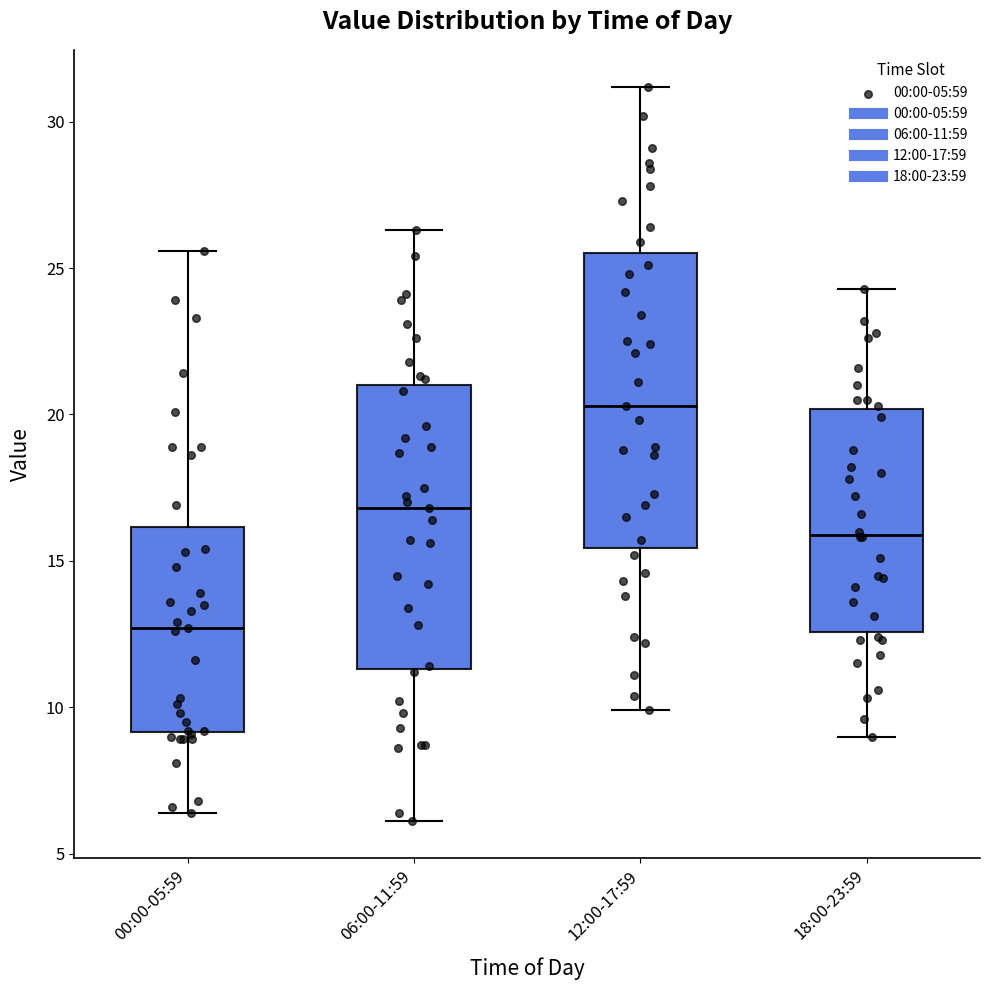

Reading left to right, read every box against the y-axis: the position of its median line, the range the box covers, and the ends of its whiskers. The values are not printed on the chart, so give them approximately, as read against the axis.

00:00-05:59: median 12.5, box 9.0 to 16.0, whiskers 6.5 to 25.5
06:00-11:59: median 17.0, box 11.5 to 21.0, whiskers 6.0 to 26.5
12:00-17:59: median 20.5, box 15.5 to 25.5, whiskers 10.0 to 31.0
18:00-23:59: median 16.0, box 12.5 to 20.0, whiskers 9.0 to 24.5